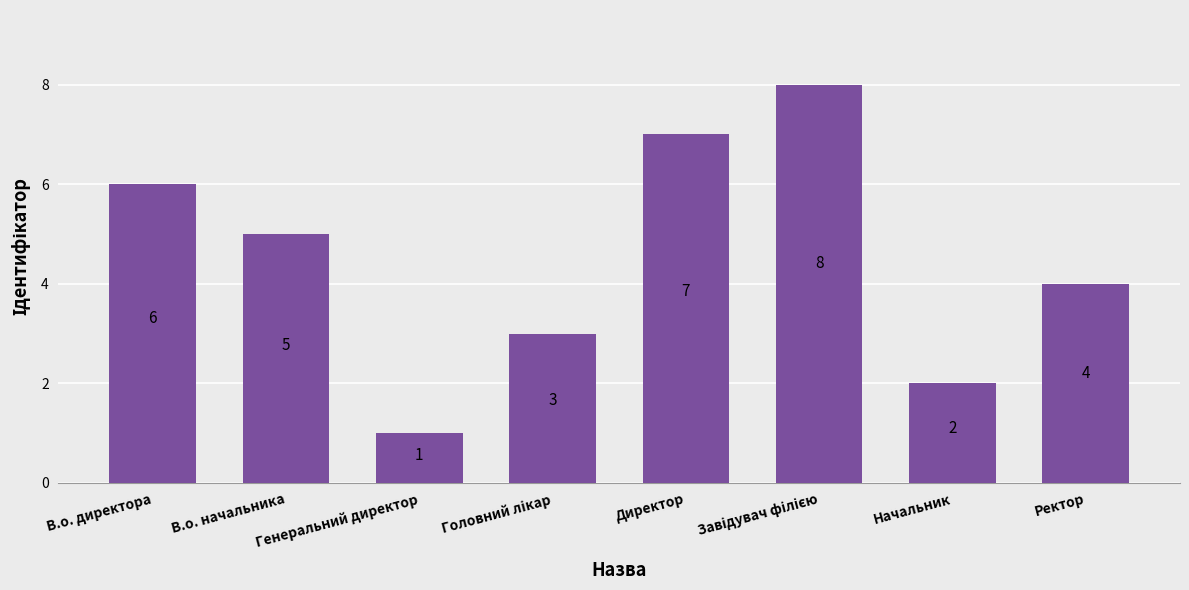

Which label corresponds to the smallest value in the chart?

Генеральний директор